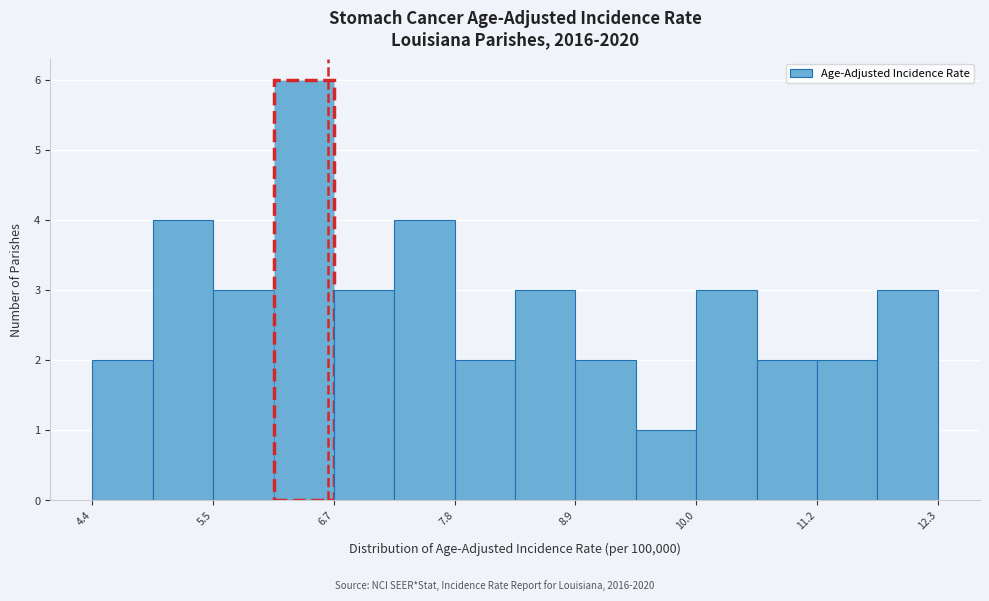

Around what value on the x-axis is the tallest bar? Give the approximate position of its centre, as read against the axis.

6.4